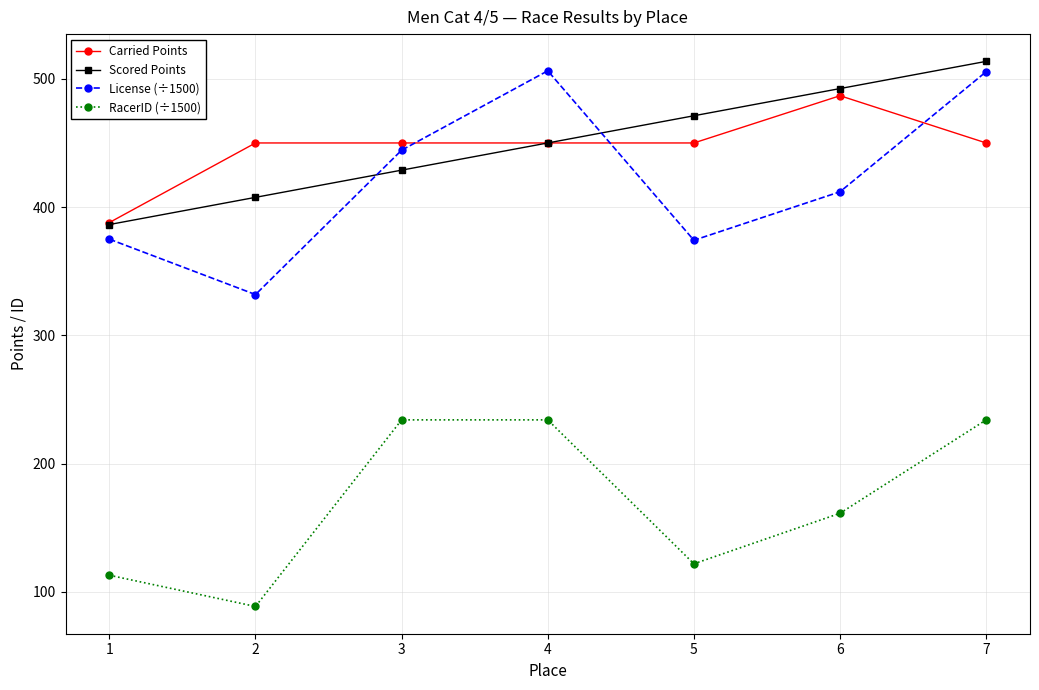

What is the lowest value of the Scored Points series?

386.4